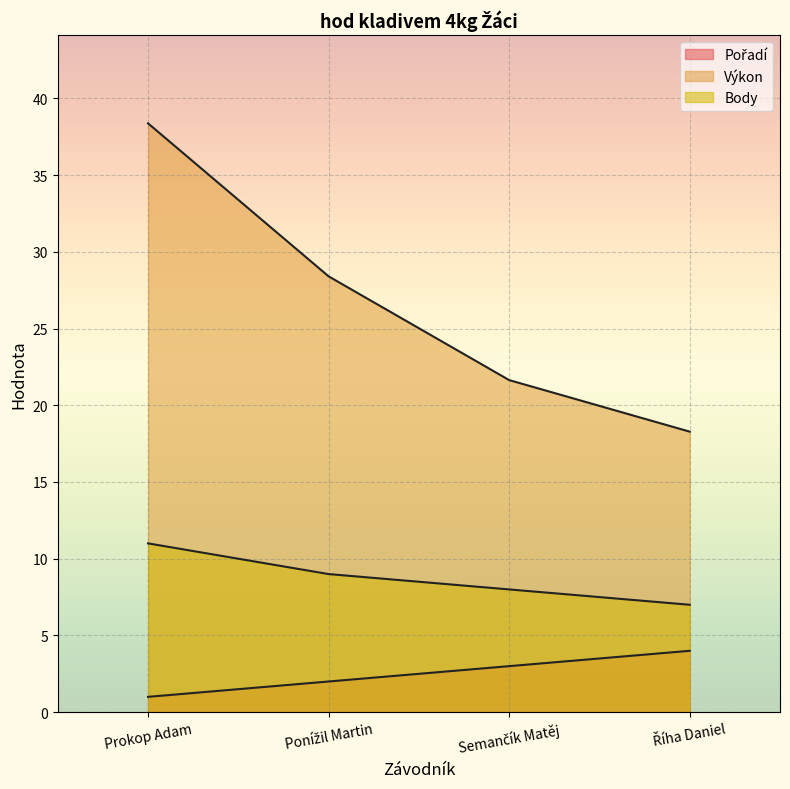

What is the label of the 3rd point from the left?

Semančík Matěj